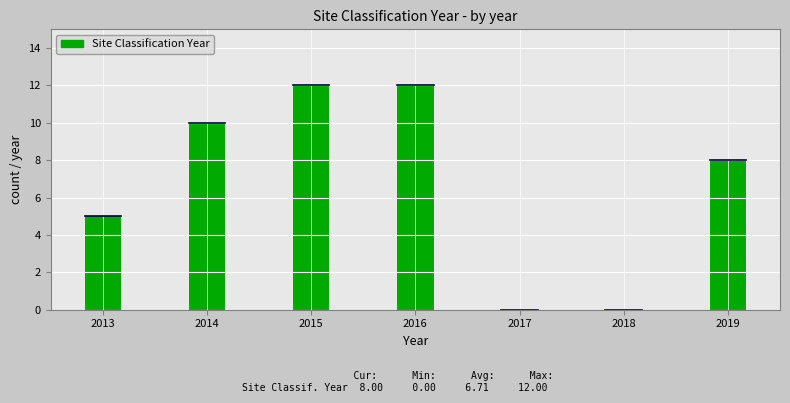

Reading left to right, list all the values displayed in this chart.

2013=5	2014=10	2015=12	2016=12	2017=0	2018=0	2019=8